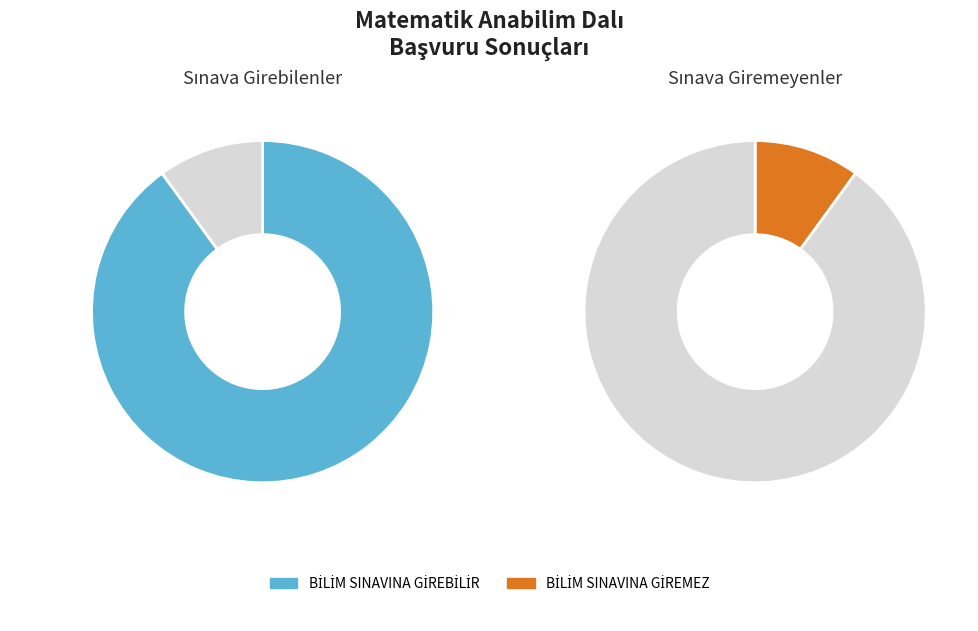

Rank the categories by value from lowest to highest.

BİLİM SINAVINA GİREMEZ, BİLİM SINAVINA GİREBİLİR